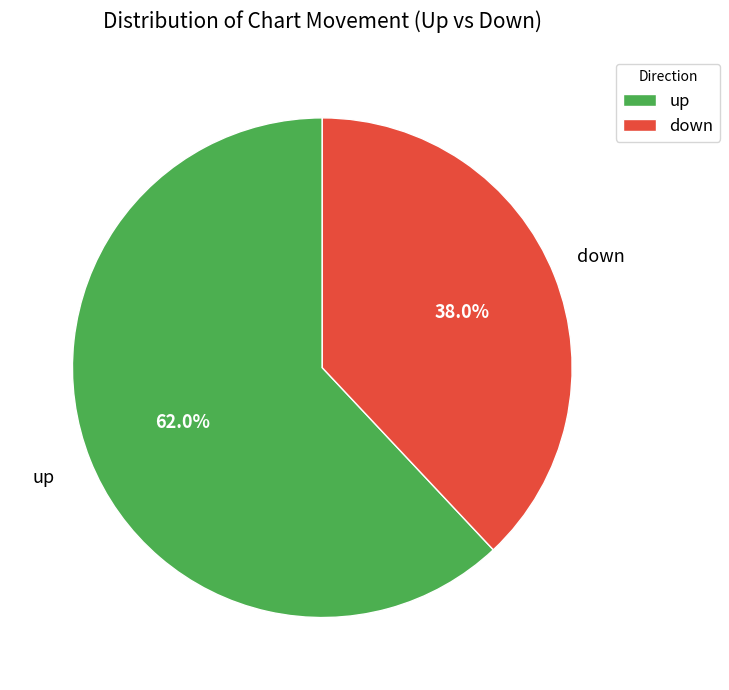

How many segments does this pie chart have?

2